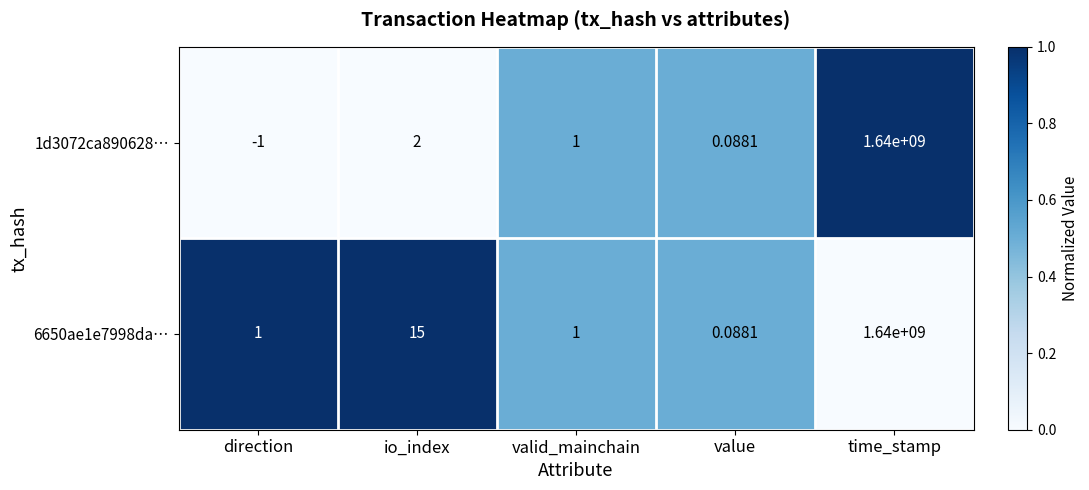

Where is 6650ae1e7998da… nearest to the value 820000000?

io_index